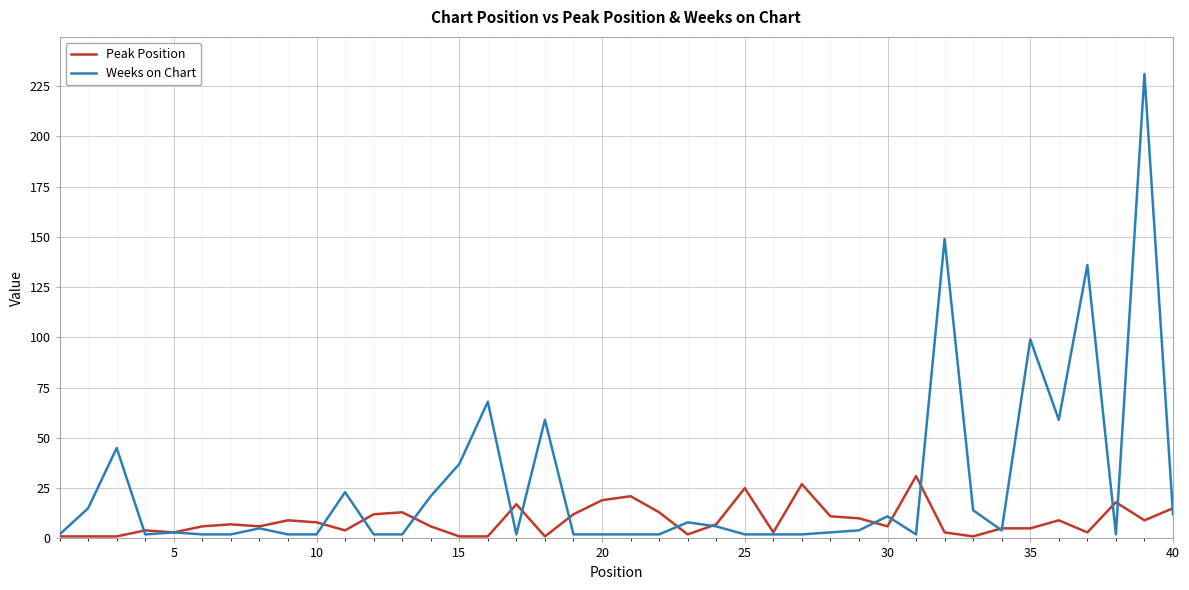

List the series in order of their peak value, highest first.

Weeks on Chart, Peak Position